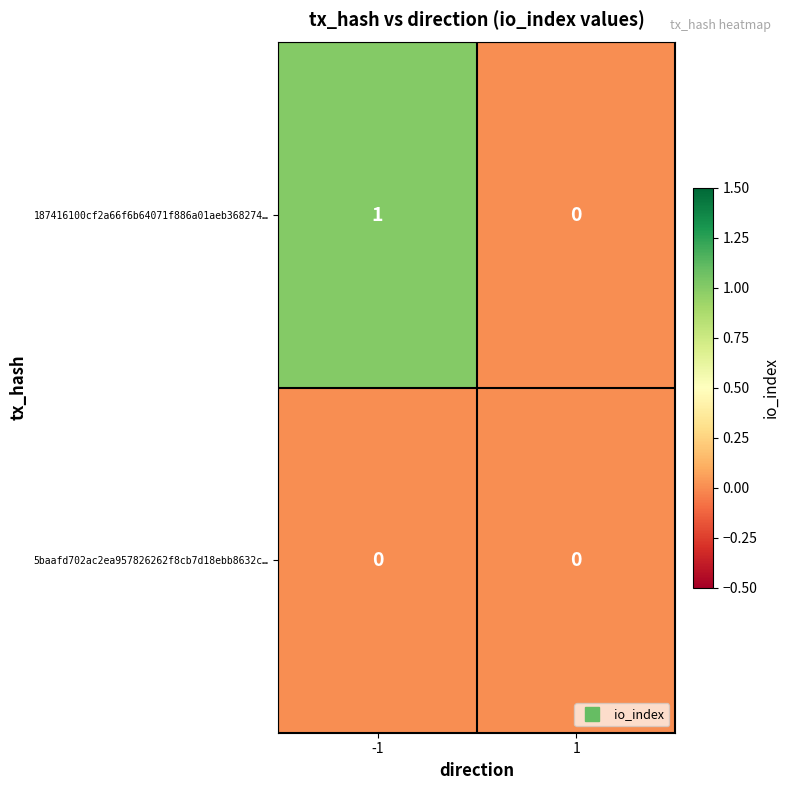

At -1, list the series in order from largest to smallest.

187416100cf2a66f6b64071f886a01aeb368274…, 5baafd702ac2ea957826262f8cb7d18ebb8632c…